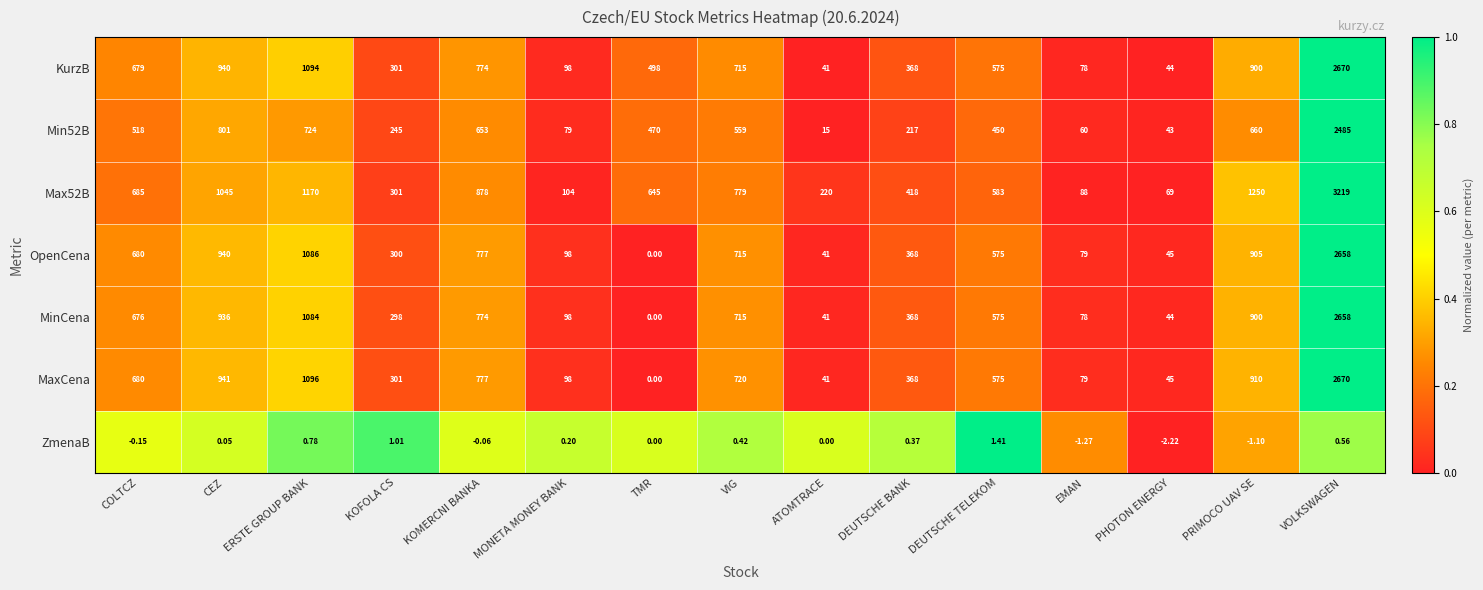

Which series has the largest total across all categories?

Max52B